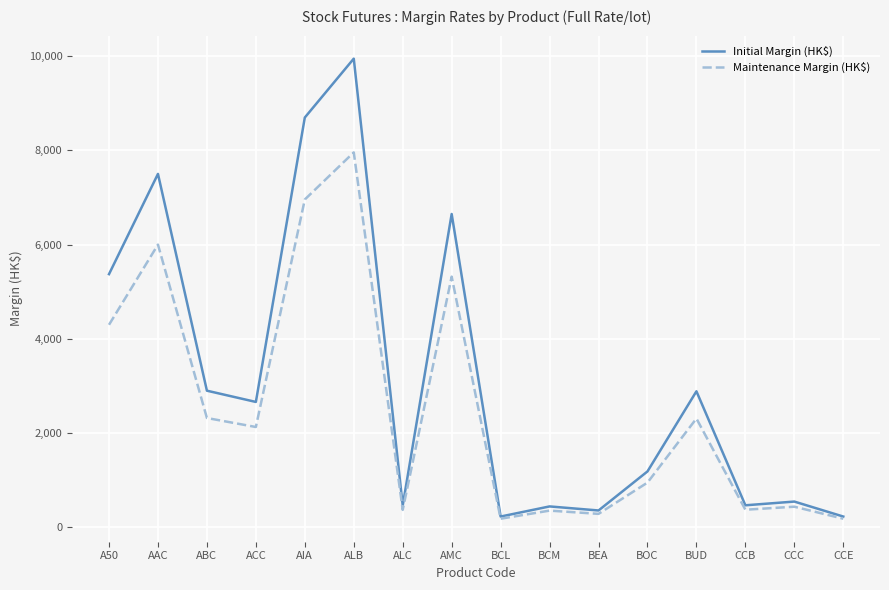

True or false: Maintenance Margin (HK$) has more than 2 points higher than both neighbors.

True